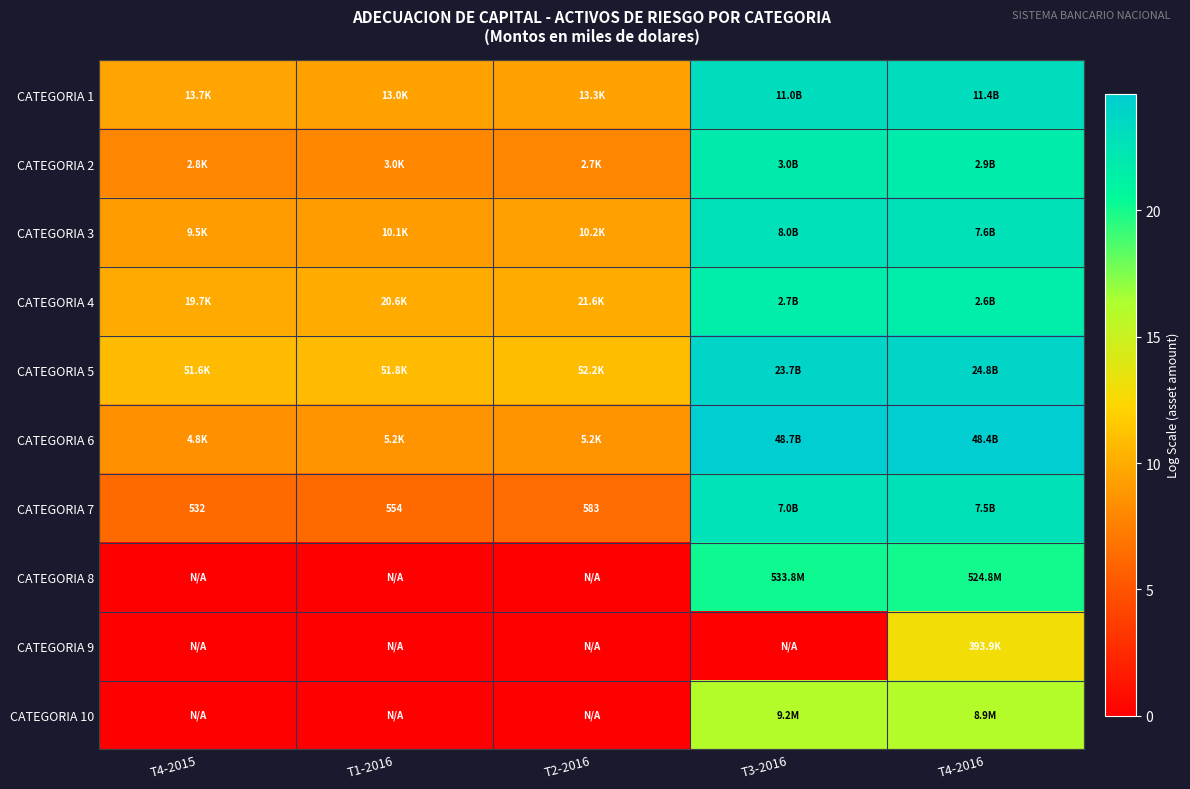

At how many categories does at least one series exceed 23?

2